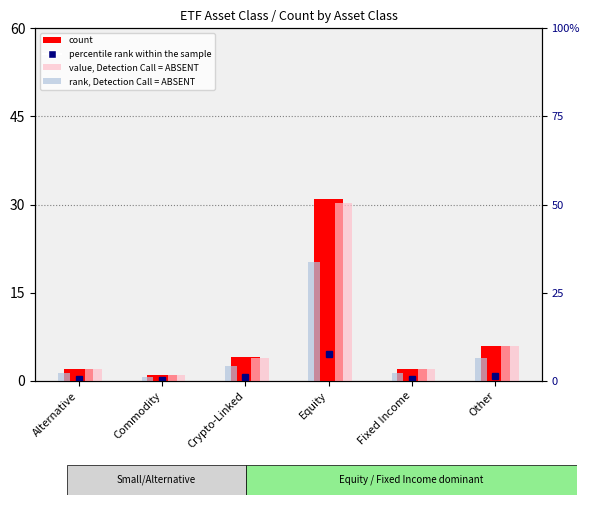

Reading right to left, extract all data points from this chart.

percentile rank within the sample: 0.9	0.3	4.6	0.6	0.1	0.3
count: 6.0	2.0	31.0	4.0	1.0	2.0
value, Detection Call = ABSENT: 9.8	3.3	50.5	6.5	1.6	3.3
rank, Detection Call = ABSENT: 6.5	2.2	33.7	4.3	1.1	2.2